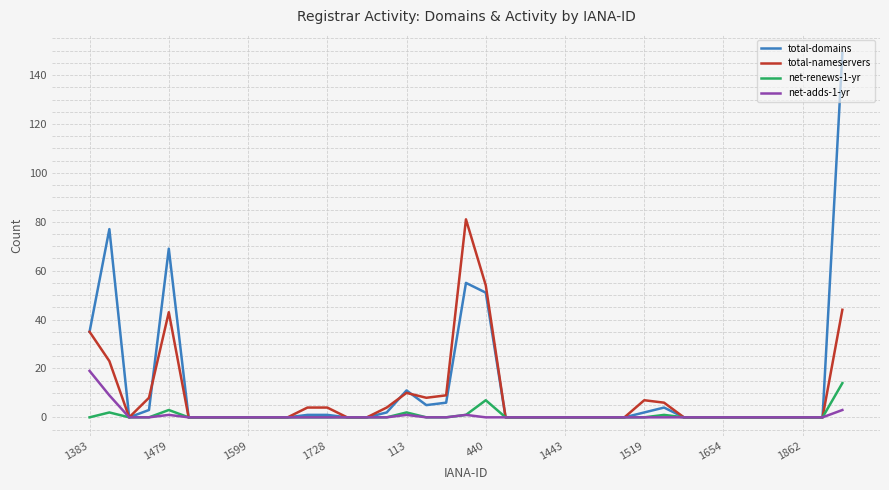

What is the maximum value shown in the chart?

149